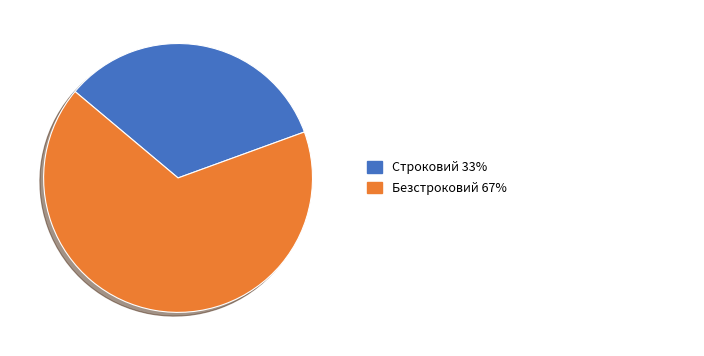

Does any single category account for the majority?

Yes